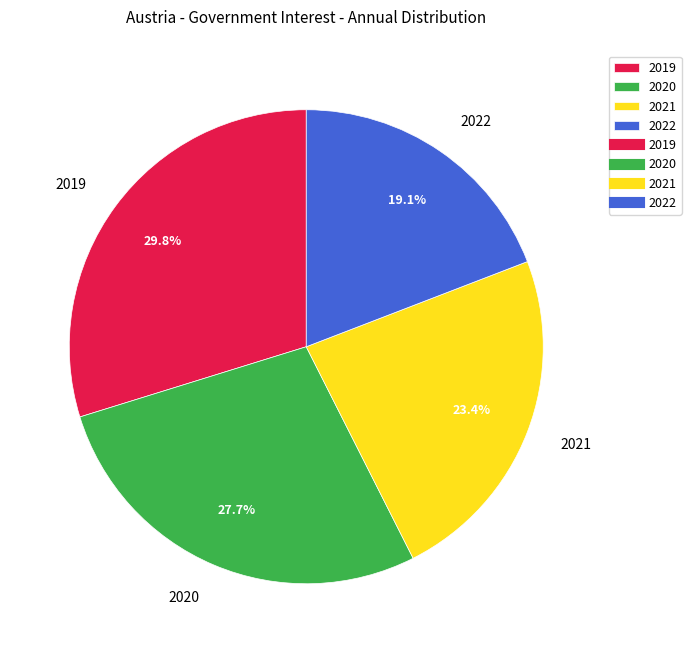

To the nearest percent, what portion does 2022 represent?

19%